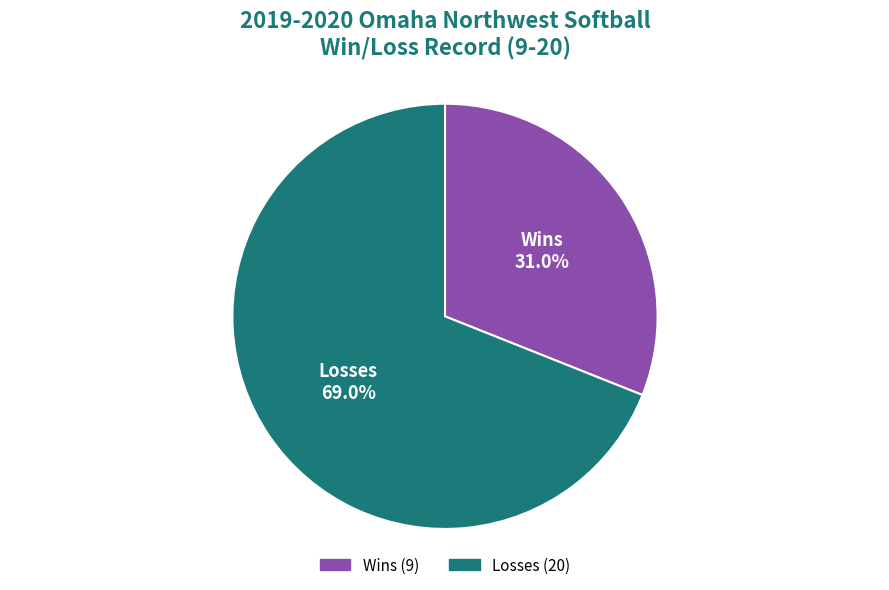

Which slice represents more than half of the pie?

Losses